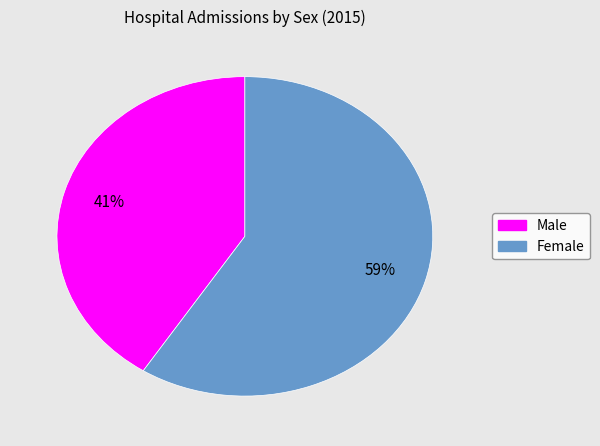

What is the ratio of the value at Female to the value at Male?

1.4